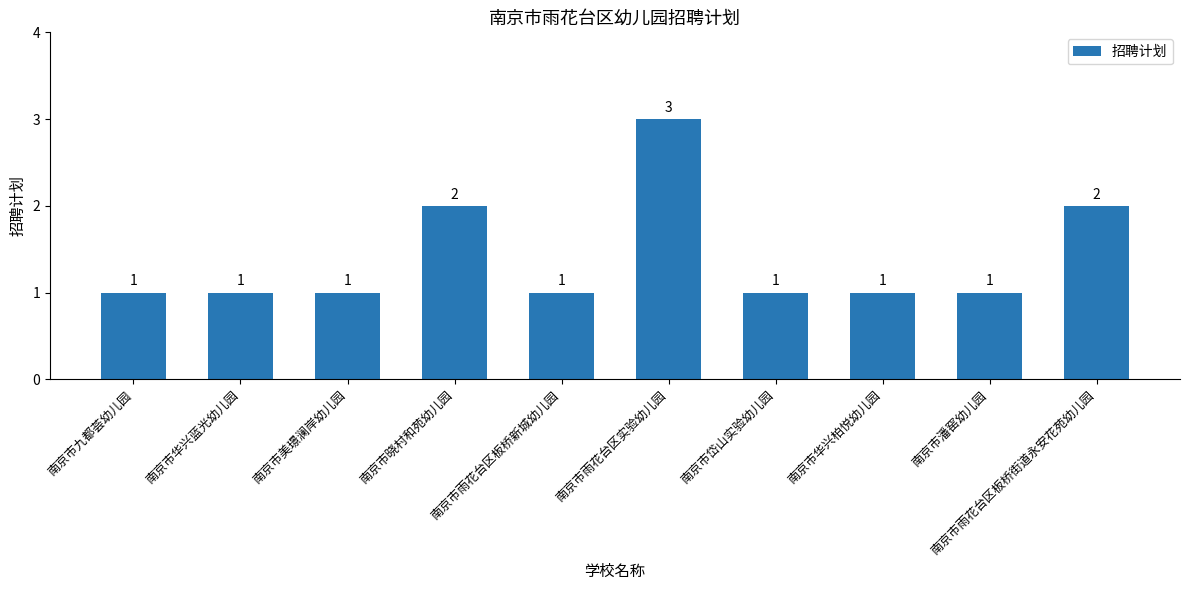

What is the difference between the maximum and minimum values?

2